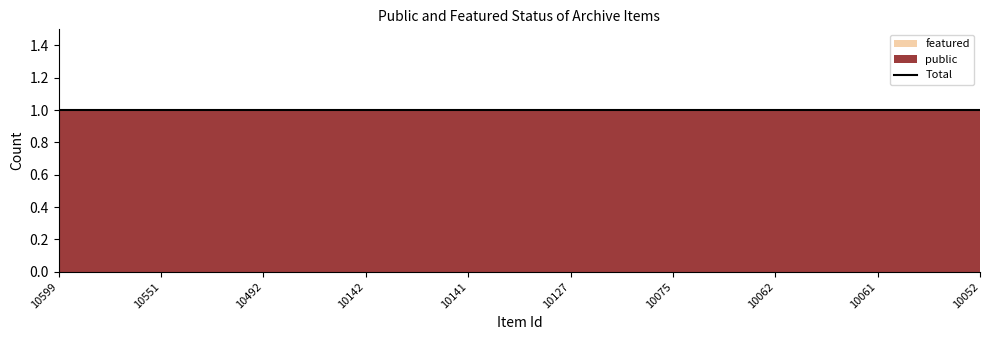

Reading left to right, transcribe all the data shown in this chart.

public: 1	1	1	1	1	1	1	1	1	1
featured: 0	0	0	0	0	0	0	0	0	0